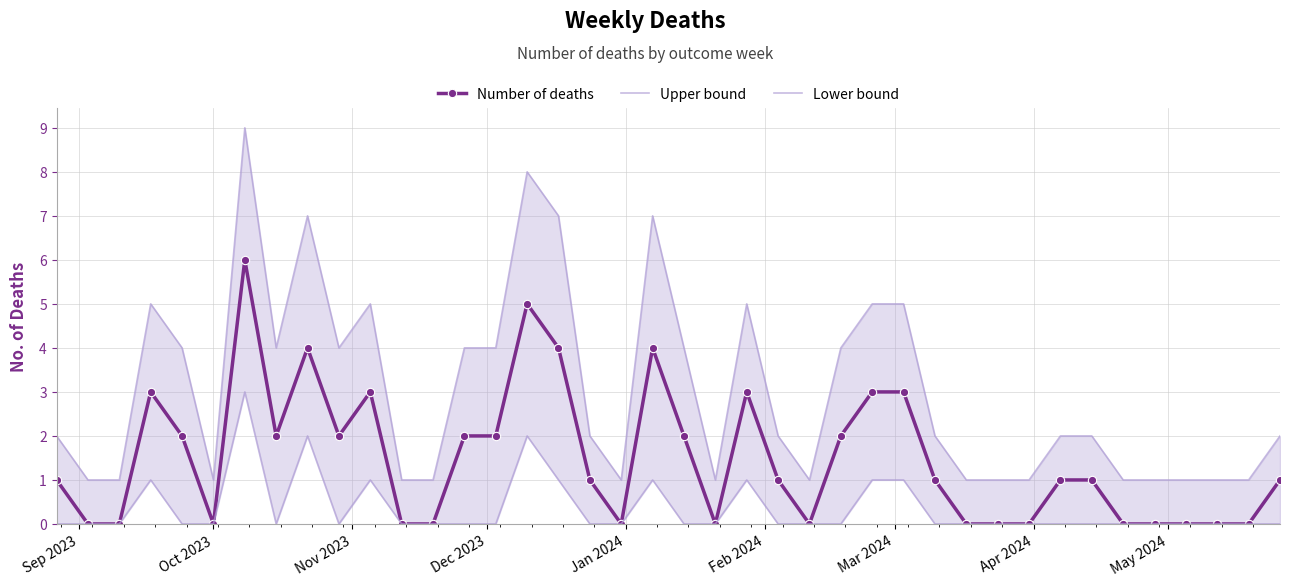

What is the value of the Number of deaths point at the 33rd from the left?

1